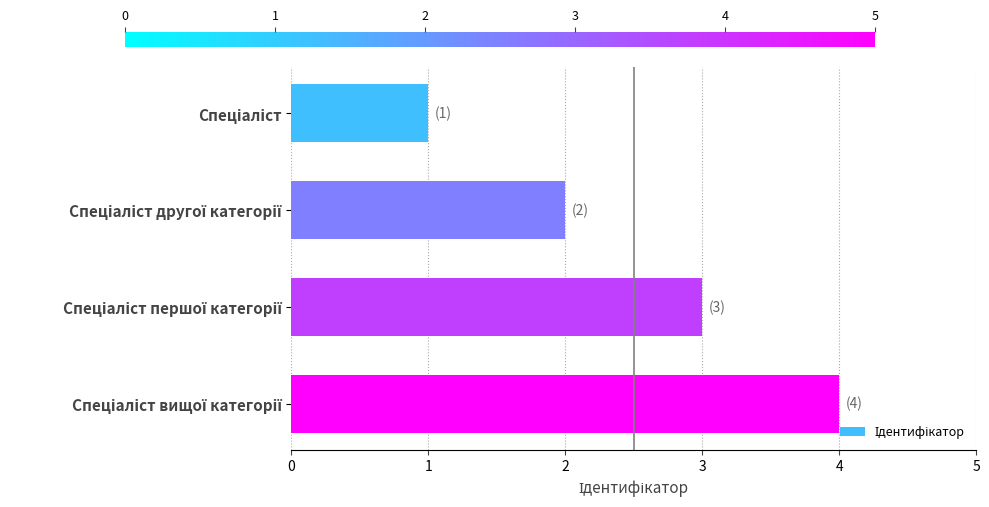

What is the difference between the maximum and minimum values?

3